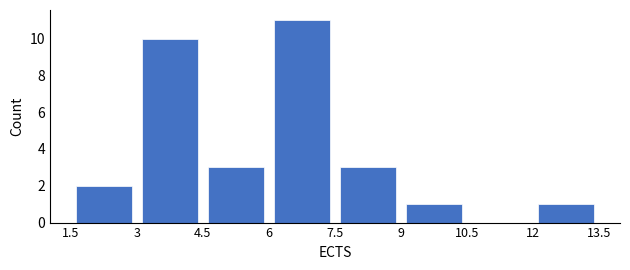

Which range on the x-axis has the tallest bar?

6 to 7.5